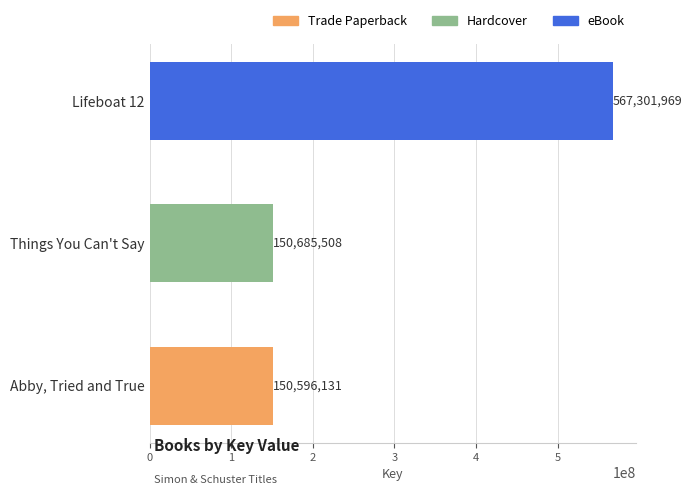

Reading bottom to top, what are all the values shown in this chart?

150596131	150685508	567301969